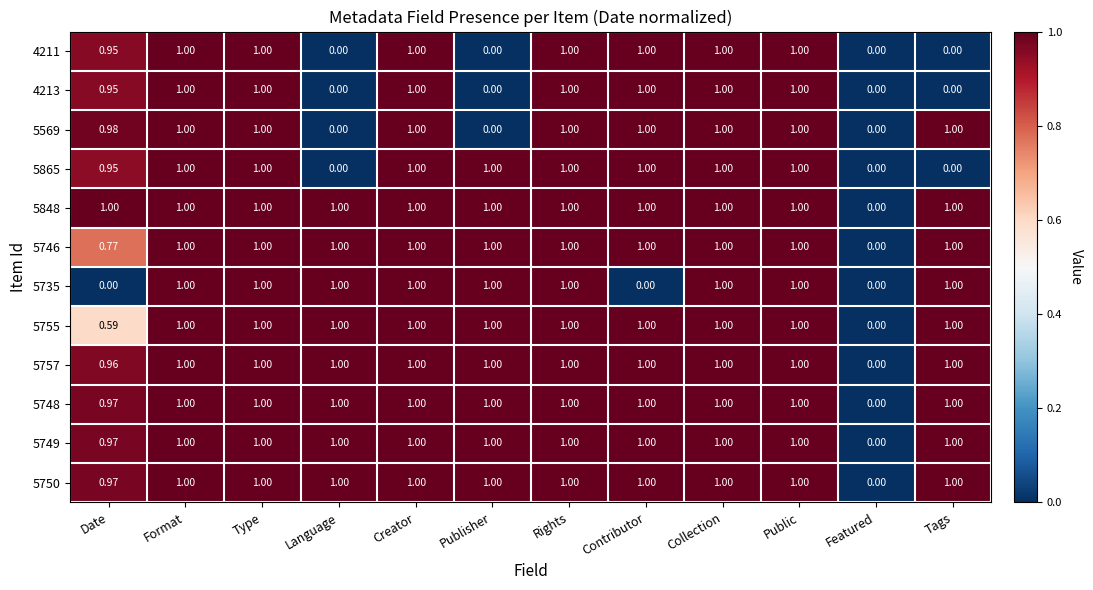

Is the value of 4211 at Publisher greater than the value of 5749 at Contributor?

No